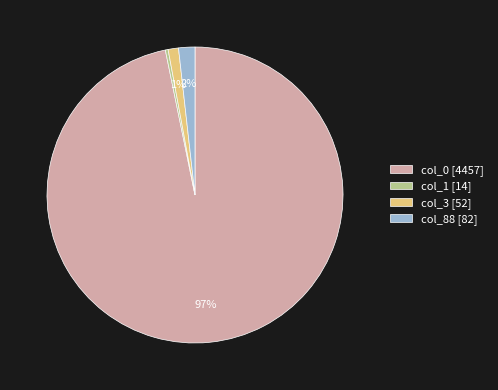

To the nearest percent, what is the average slice percentage?

25%